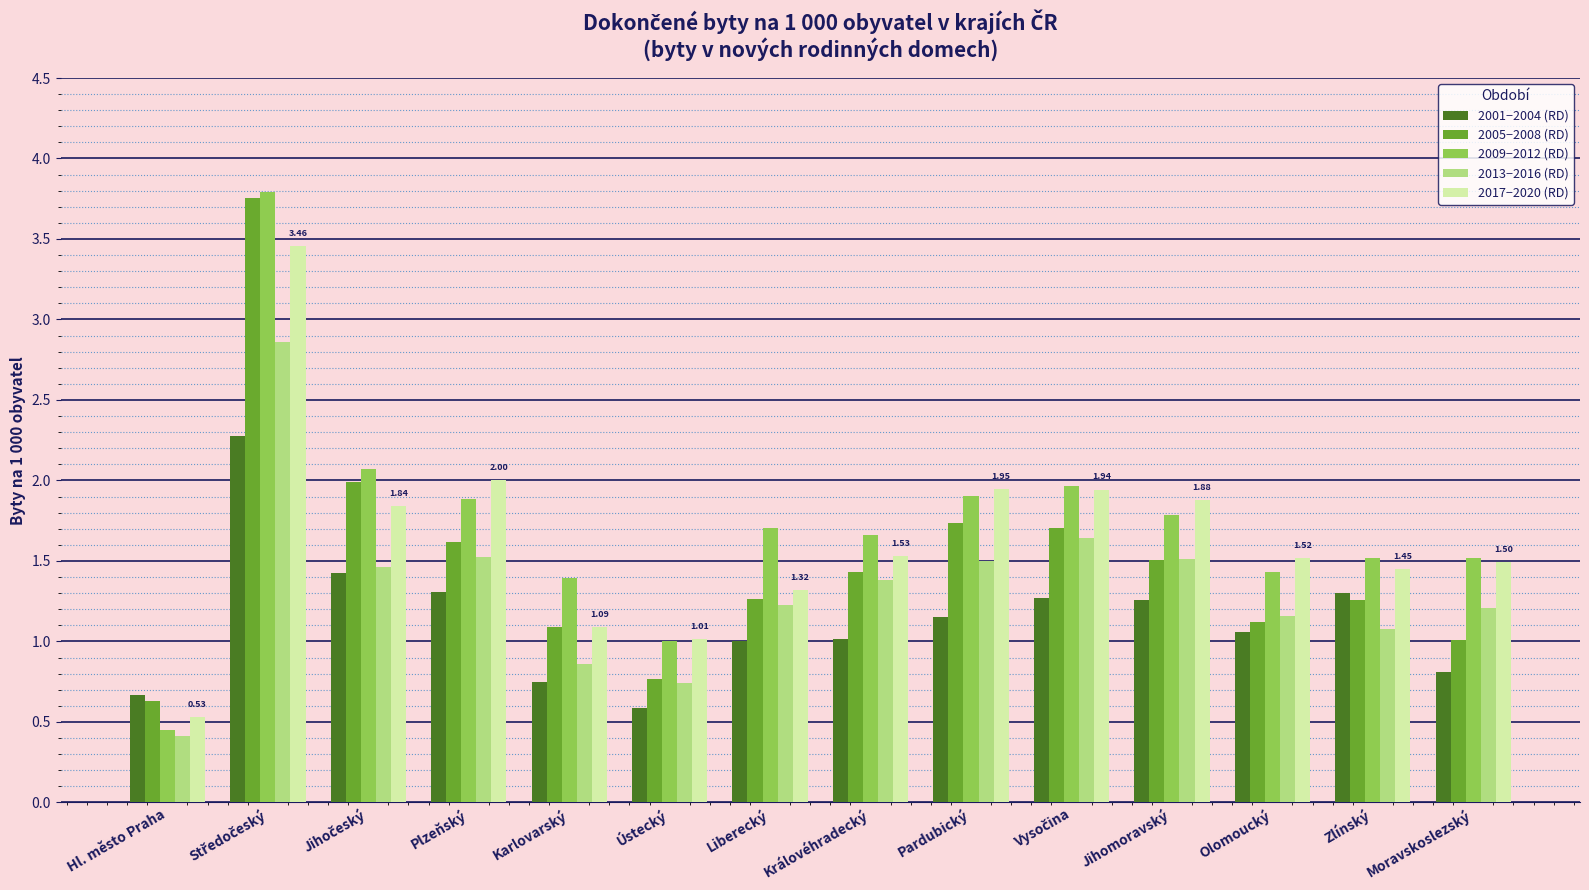

Rank the series at Královéhradecký from lowest to highest value.

2001−2004 (RD), 2013−2016 (RD), 2005−2008 (RD), 2017−2020 (RD), 2009−2012 (RD)